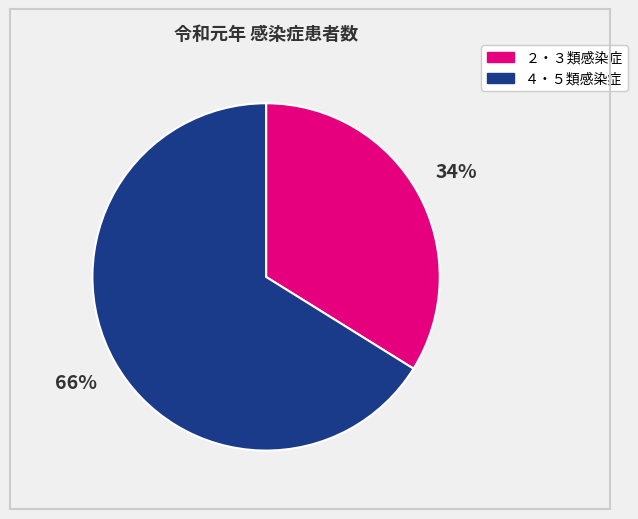

To the nearest percent, what is the difference between the largest and smallest slice percentages?

32%